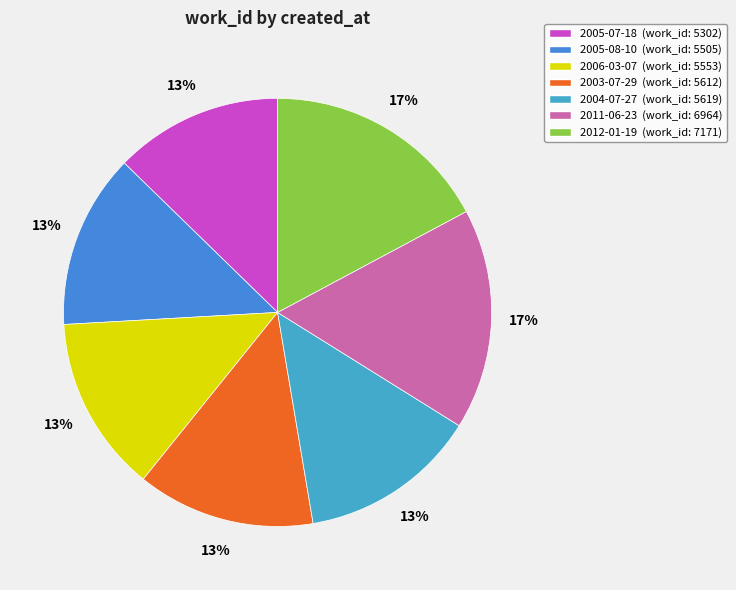

To the nearest percent, what is the average slice percentage?

14%